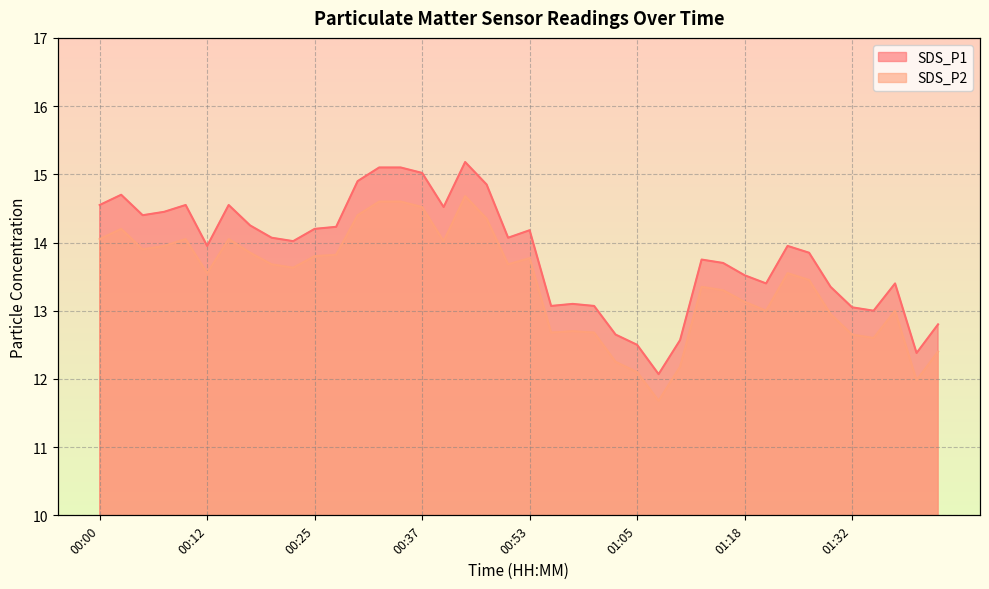

Which category has the highest value across all series?

00:42